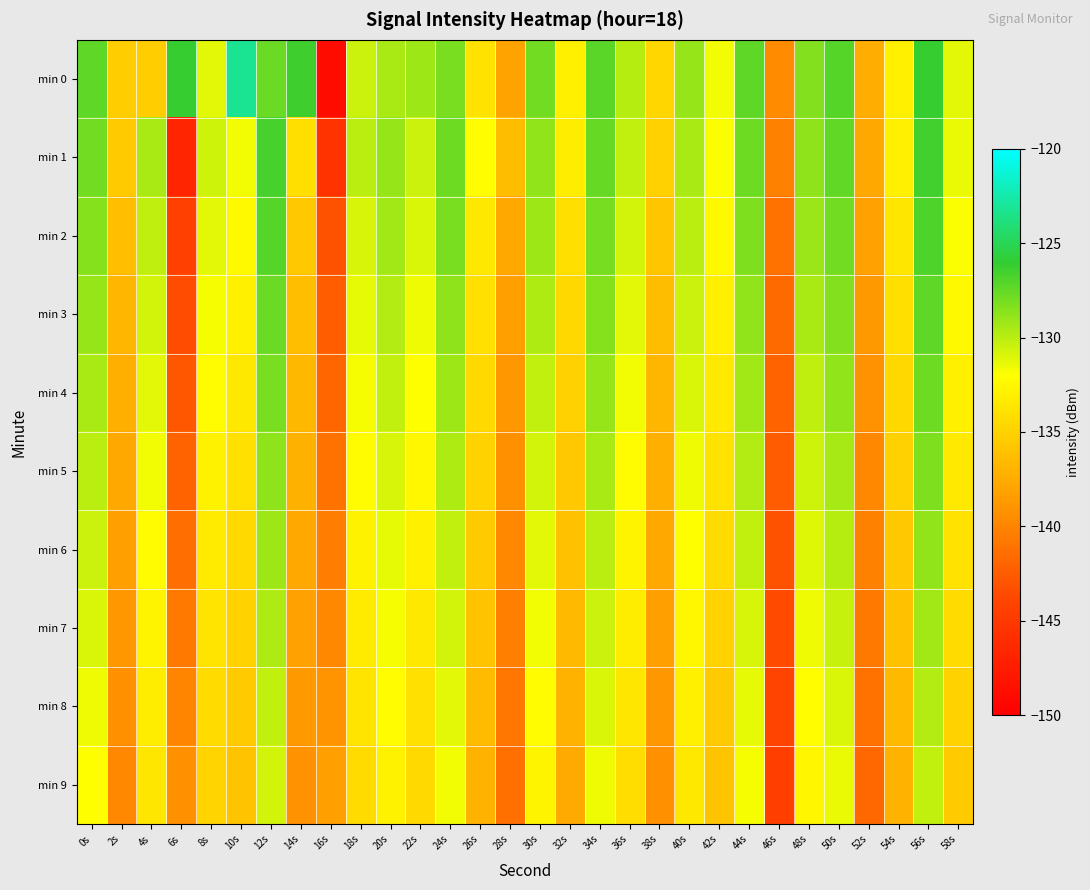

At which category is the sum across all series the highest?

56s